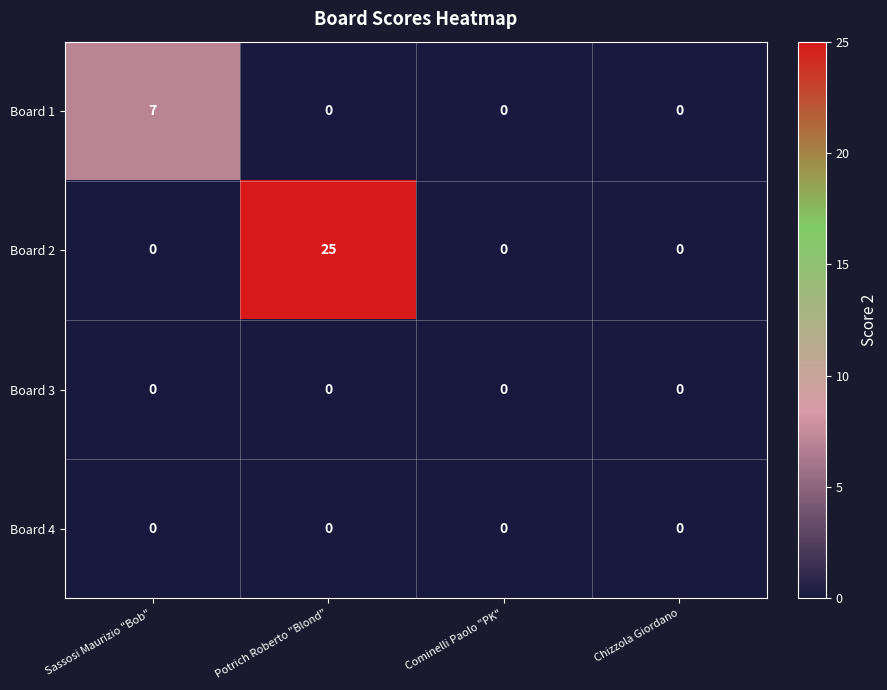

Which series changed the most between Potrich Roberto "Blond" and Chizzola Giordano?

Board 2